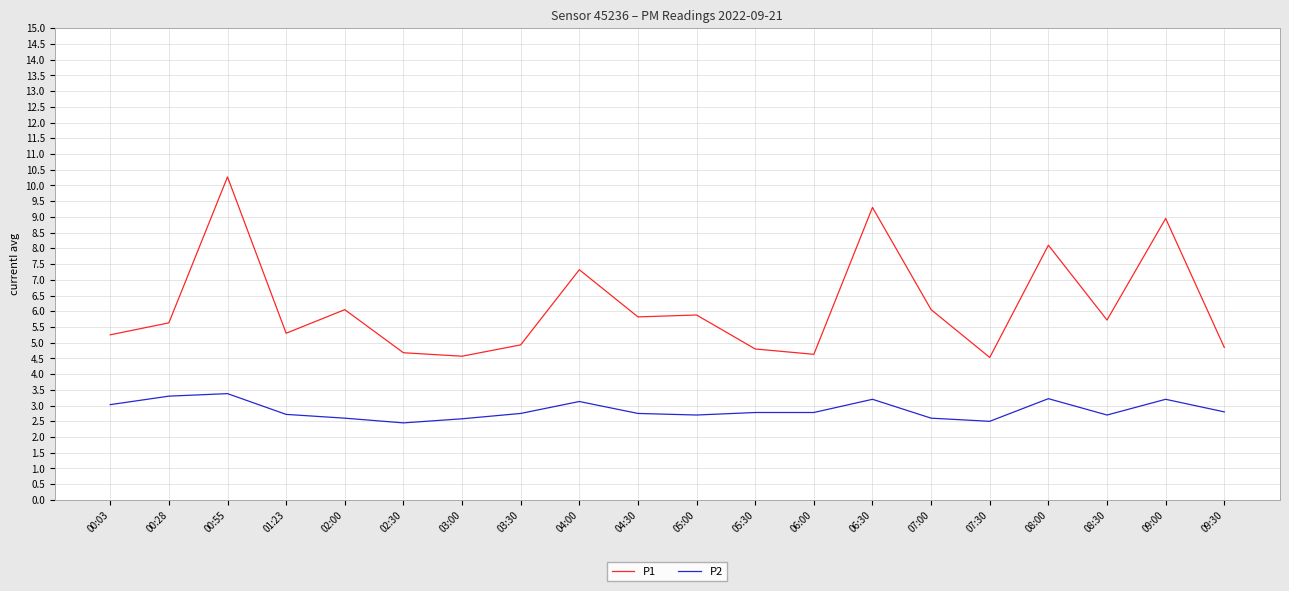

True or false: P1 and P2 cross at least once.

False